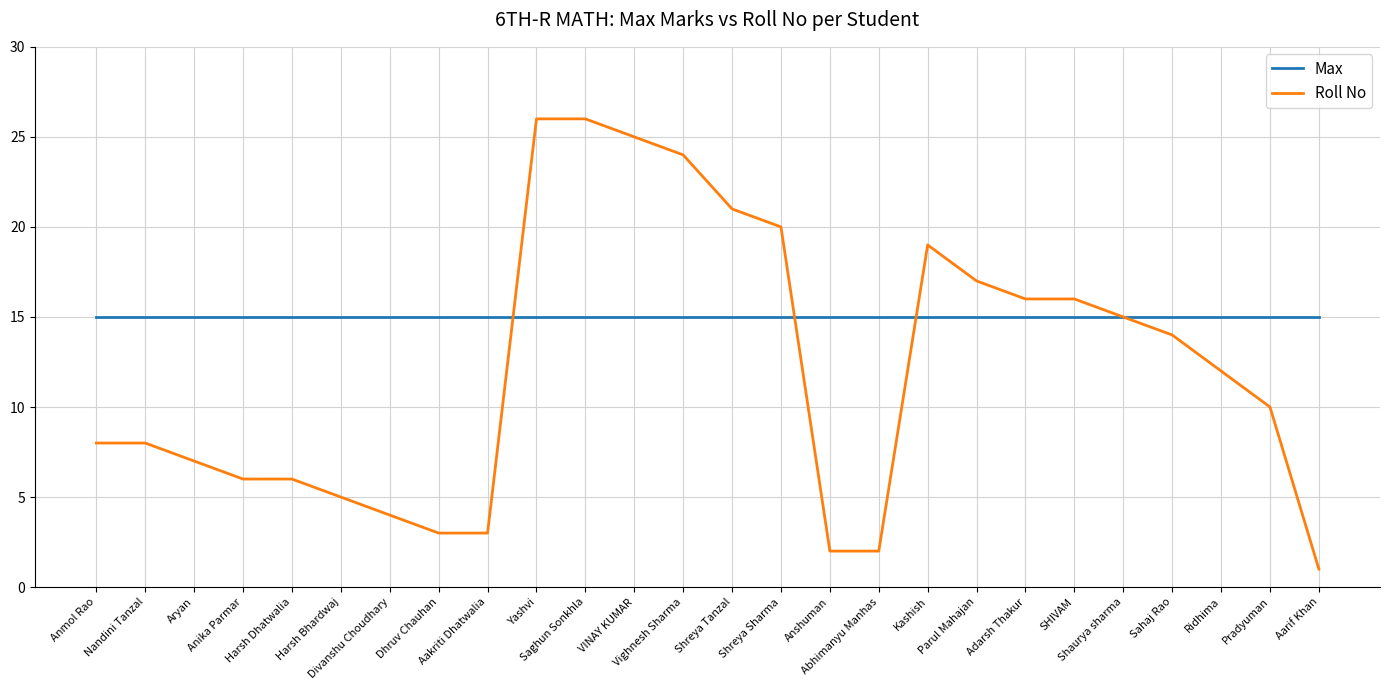

What is the approximate value of Roll No at Shaurya sharma?

15